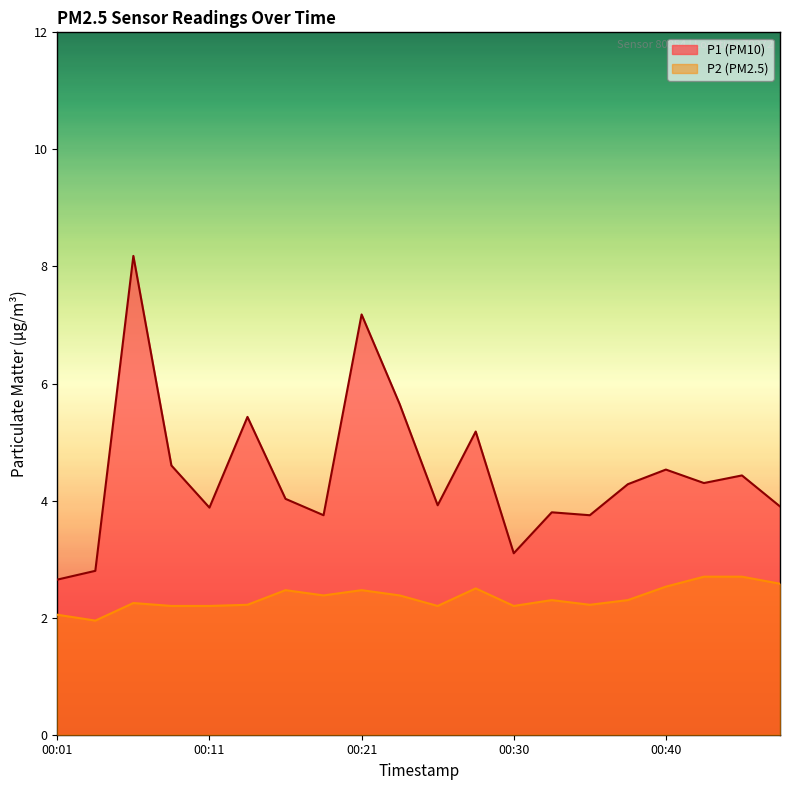

The value of P1 at 00:23 is 5.7. True or false?

True